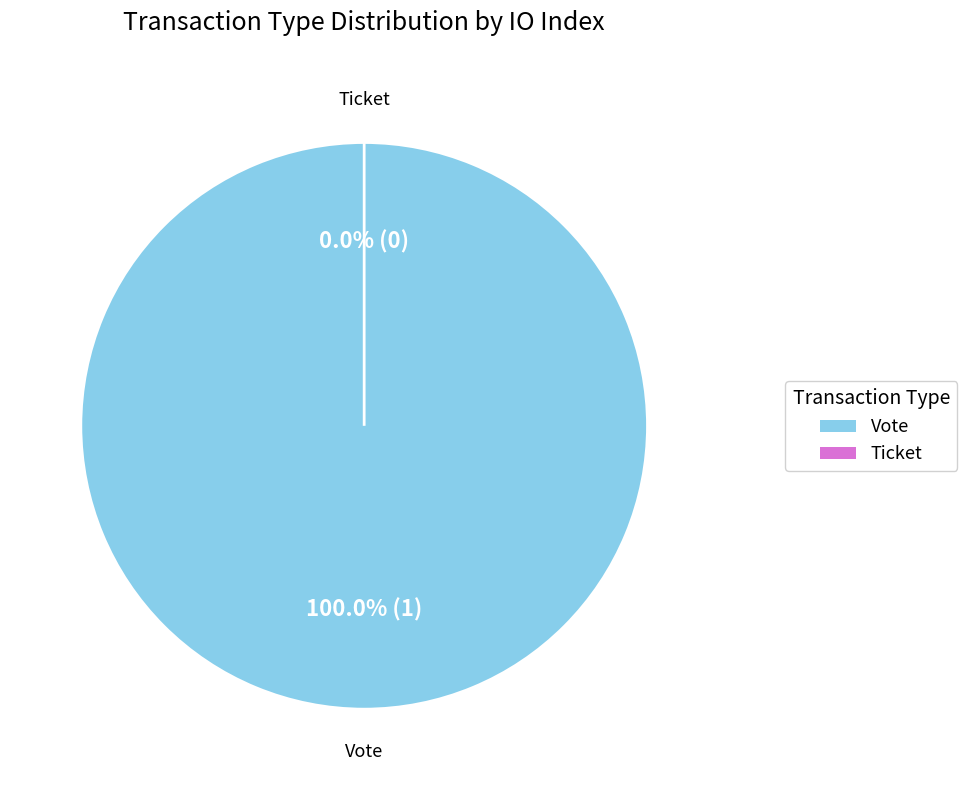

The Ticket slice represents 11% of the pie. True or false?

False